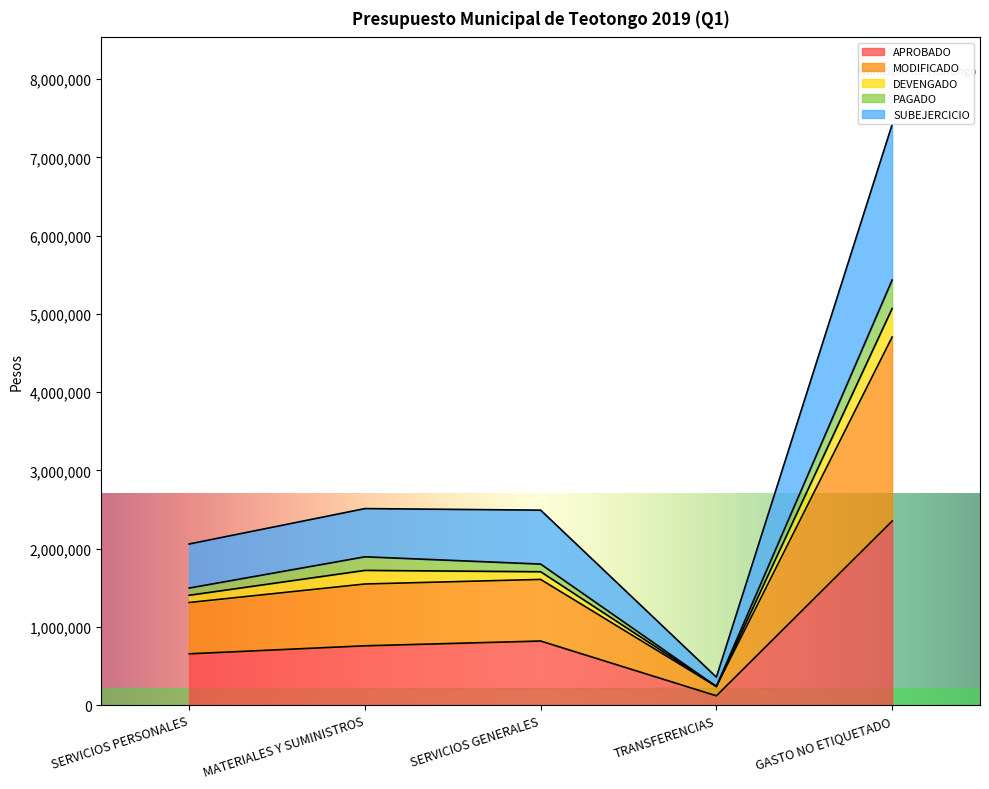

Does the chart display data point markers on the line(s)?

No